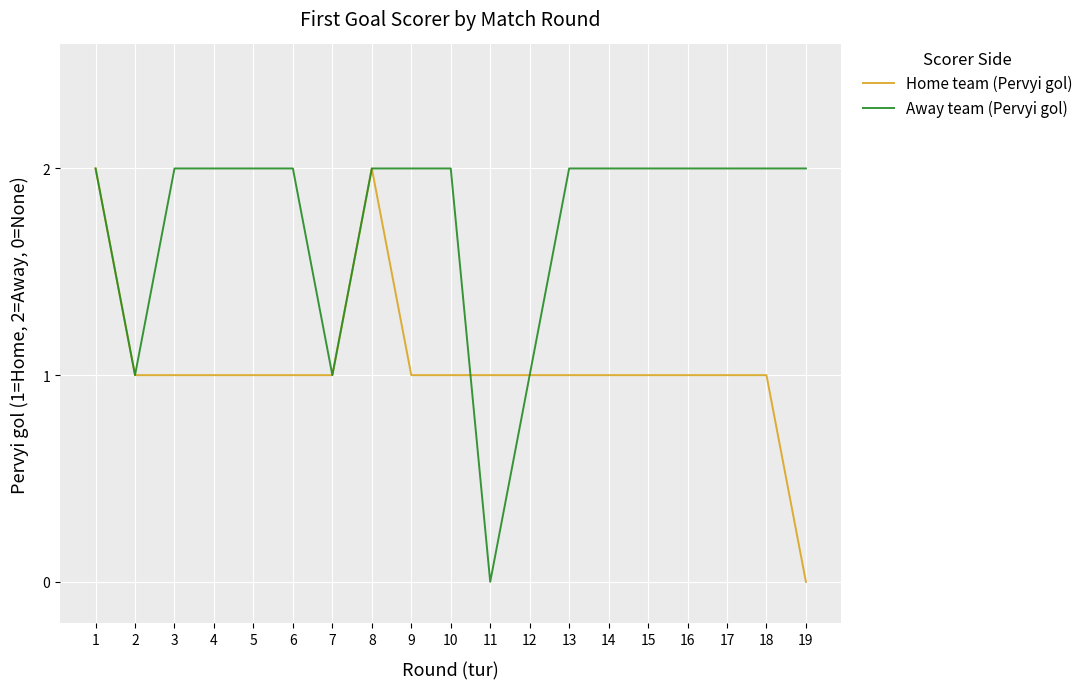

Is this an area chart (filled region under the line)?

No